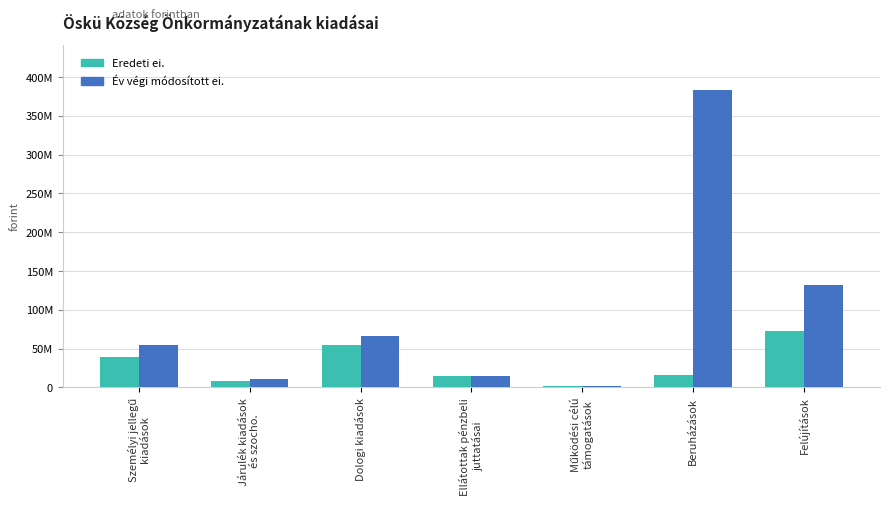

Are the bars horizontal?

No